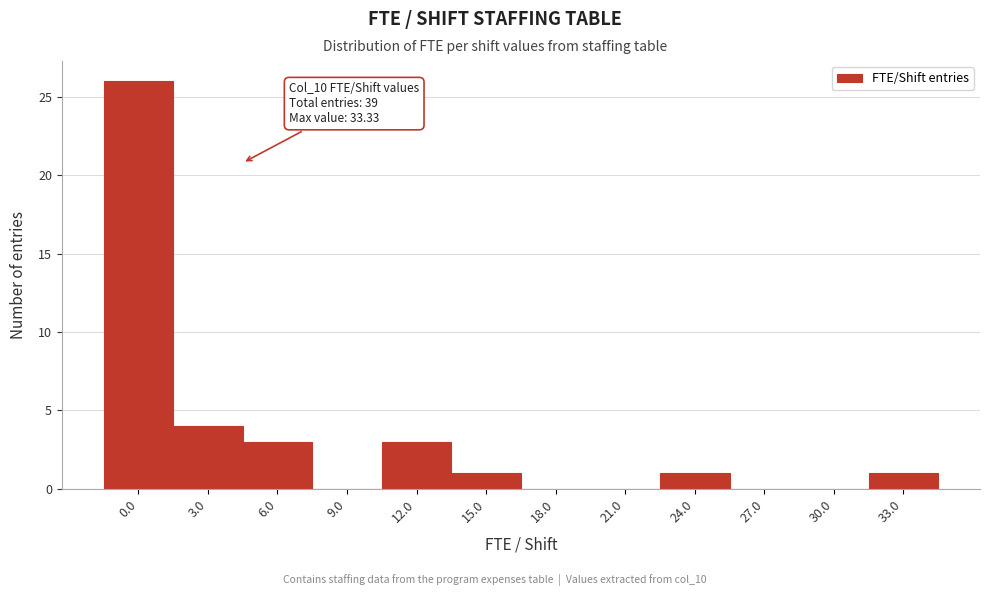

Reading right to left, list all the values displayed in this chart.

33.0=1	30.0=0	27.0=0	24.0=1	21.0=0	18.0=0	15.0=1	12.0=3	9.0=0	6.0=3	3.0=4	0.0=26